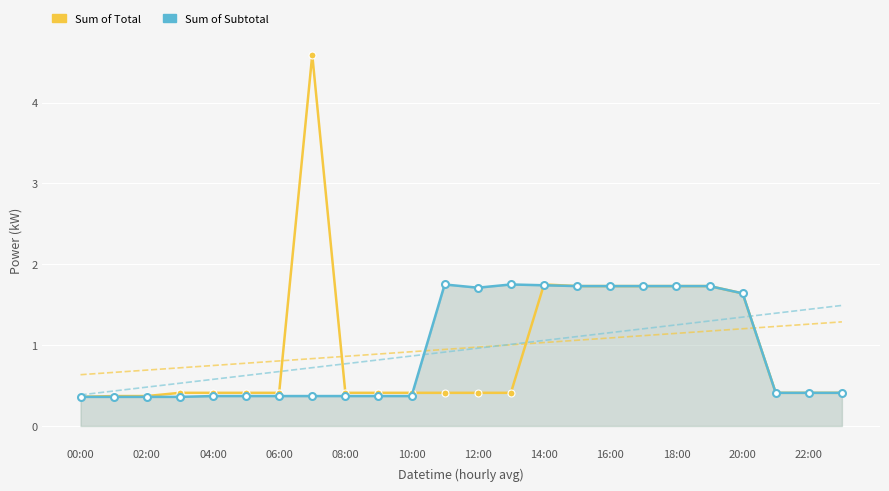

At 06:00, list the series in order from smallest to largest.

Sum of Subtotal, Sum of Total